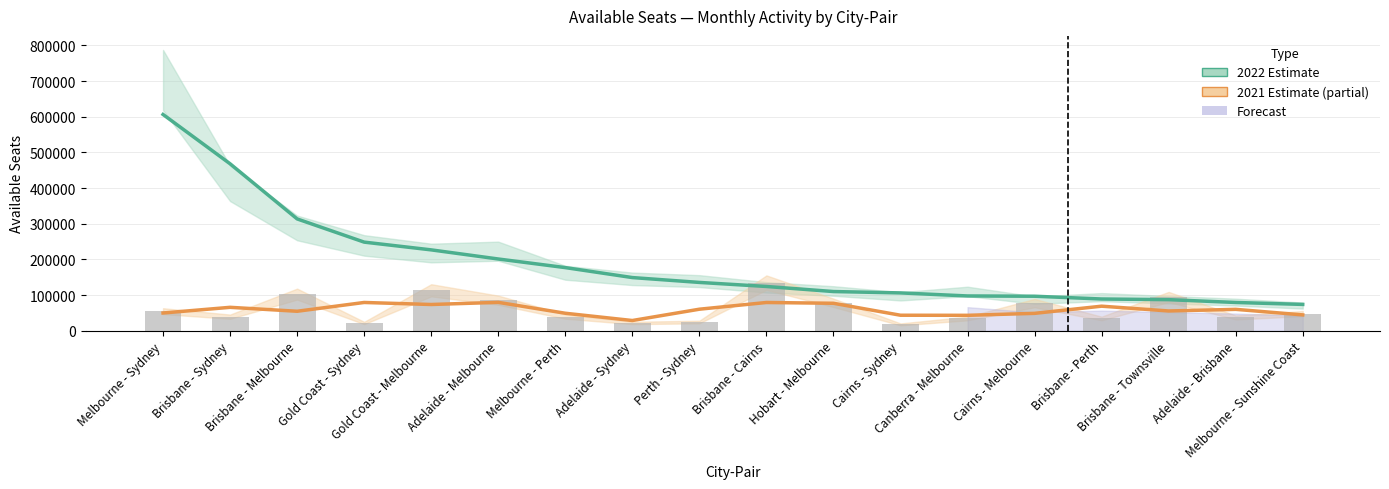

List the labels in order of 2021 (raw) value, smallest first.

Cairns - Sydney, Gold Coast - Sydney, Adelaide - Sydney, Perth - Sydney, Brisbane - Perth, Canberra - Melbourne, Adelaide - Brisbane, Brisbane - Sydney, Melbourne - Perth, Melbourne - Sunshine Coast, Melbourne - Sydney, Cairns - Melbourne, Hobart - Melbourne, Adelaide - Melbourne, Brisbane - Townsville, Brisbane - Melbourne, Gold Coast - Melbourne, Brisbane - Cairns